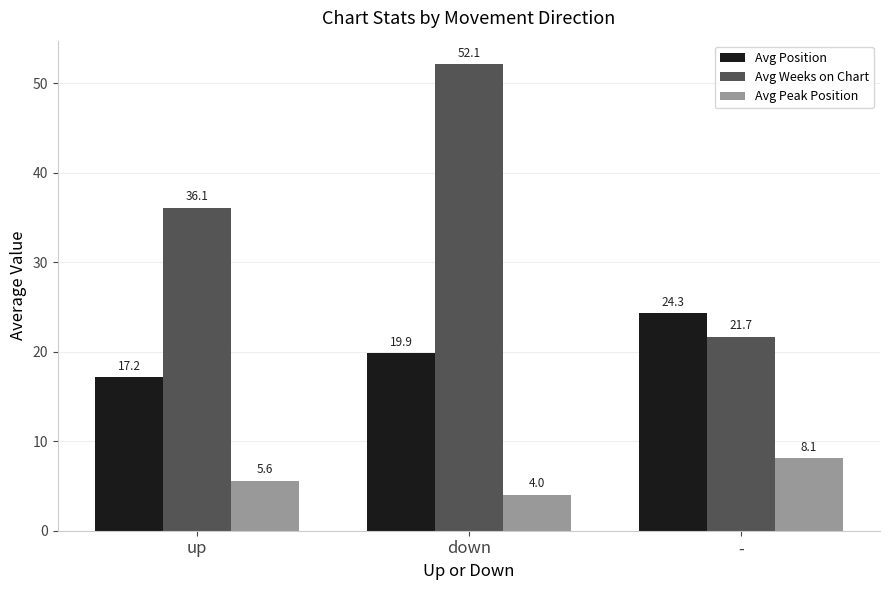

Is it true that Avg Weeks on Chart equals 21.7 at -?

True